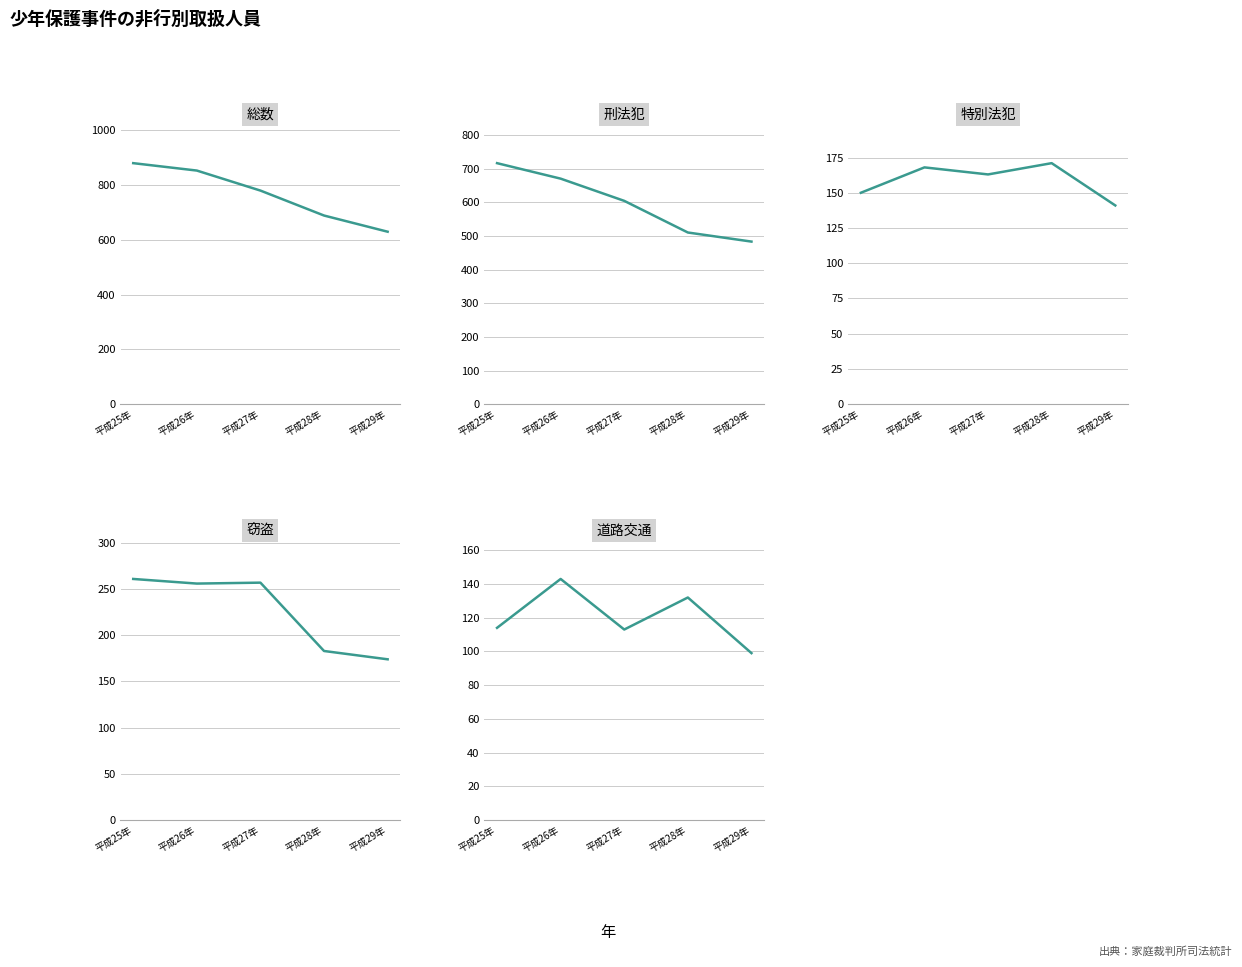

What is the total value across all series at 平成29年?

1526